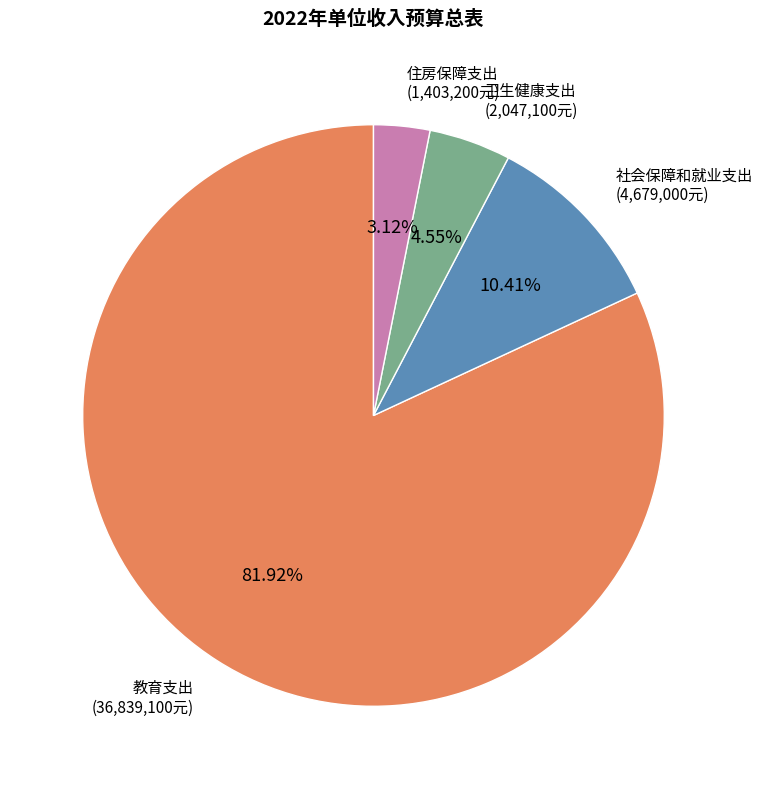

Which has a higher value, 卫生健康支出 or 教育支出?

教育支出